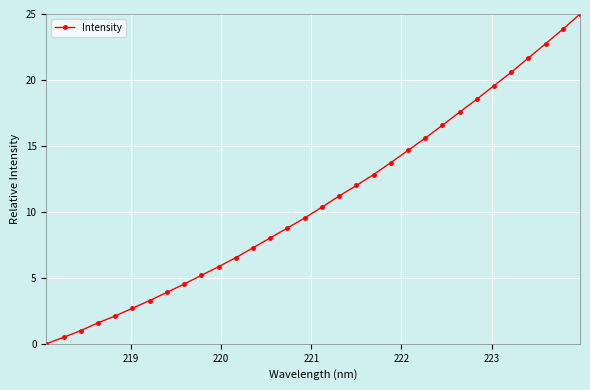

What is the maximum value shown in the chart?

25.0